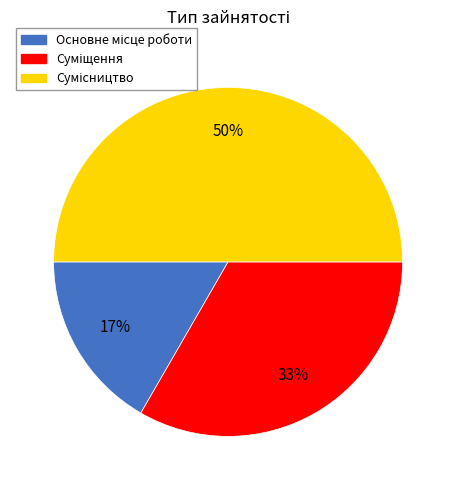

To the nearest percent, what is the average slice percentage?

33%